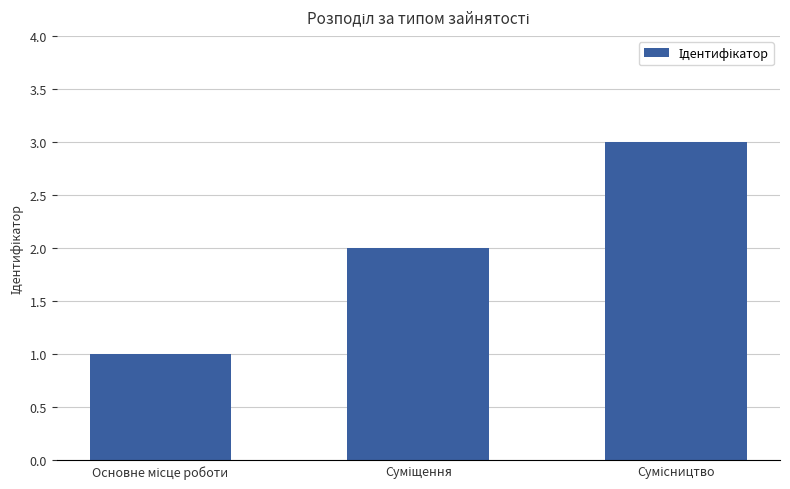

What is the greatest value displayed?

3